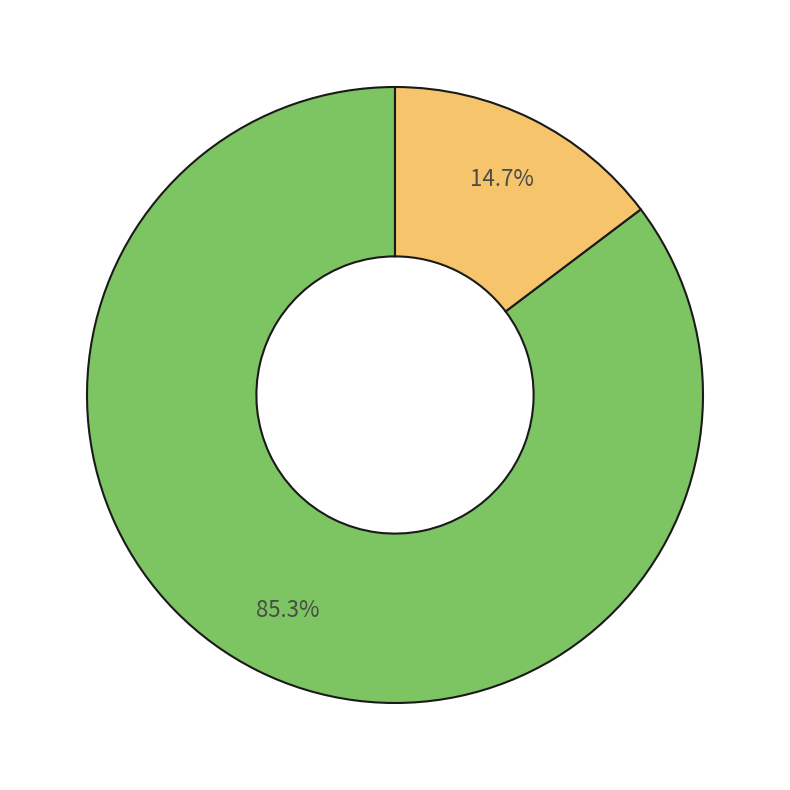

Is there a majority slice in this chart?

Yes